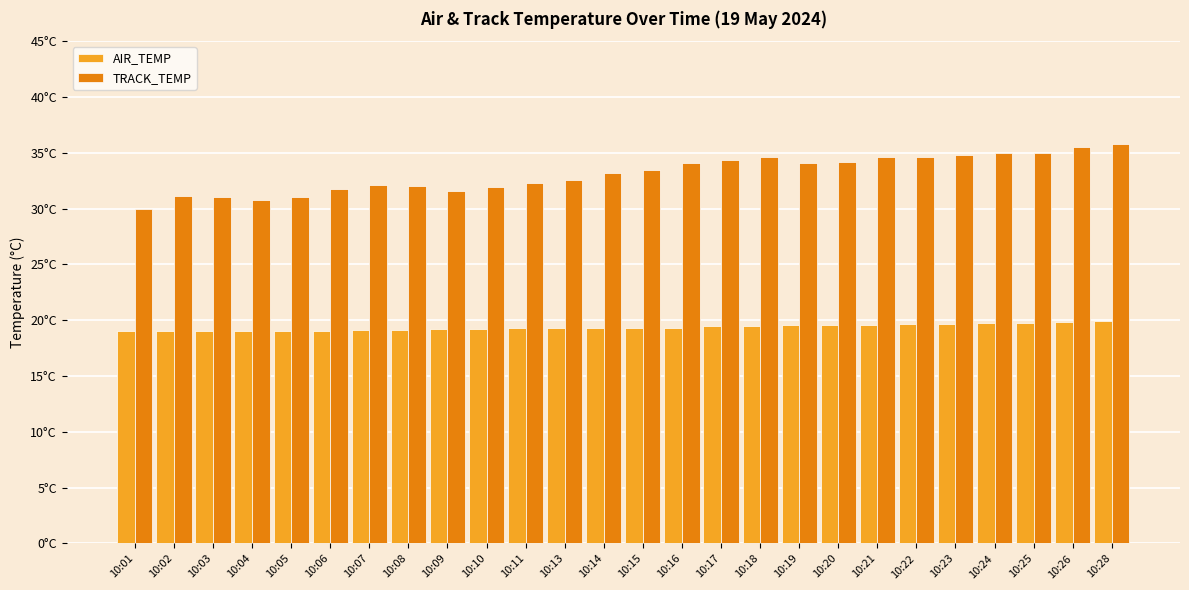

Are the bars horizontal?

No